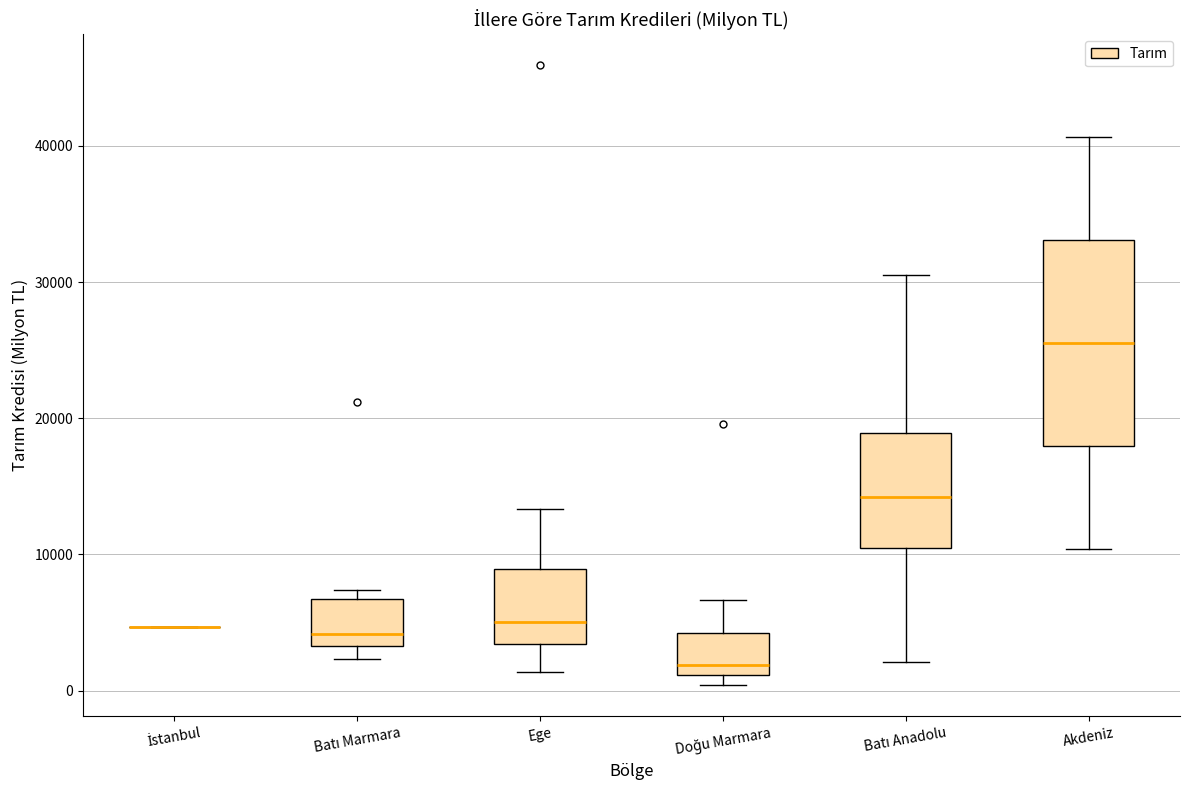

Reading left to right, read every box against the y-axis: the position of its median line, the range the box covers, and the ends of its whiskers. The values are not printed on the chart, so give them approximately, as read against the axis.

İstanbul: box collapsed to a line at 5000, whiskers 5000 to 5000
Batı Marmara: median 4000, box 3000 to 7000, whiskers 2000 to 7000 (just above the box's upper edge)
Ege: median 5000, box 3000 to 9000, whiskers 1000 to 13000
Doğu Marmara: median 2000, box 1000 to 4000, whiskers 0 to 7000
Batı Anadolu: median 14000, box 10000 to 19000, whiskers 2000 to 30000
Akdeniz: median 26000, box 18000 to 33000, whiskers 10000 to 41000